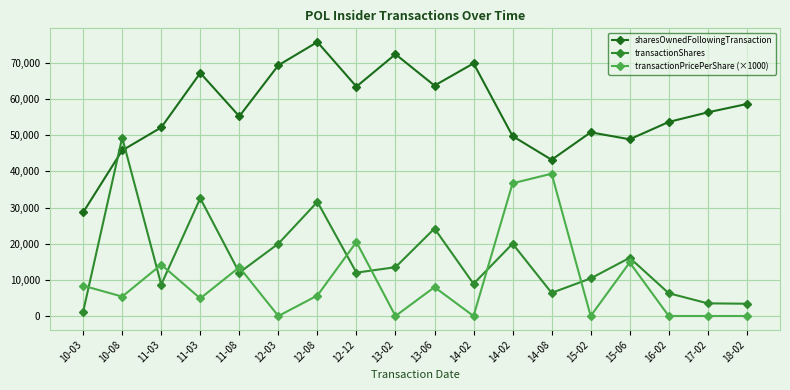

How many data points does each series have?

18